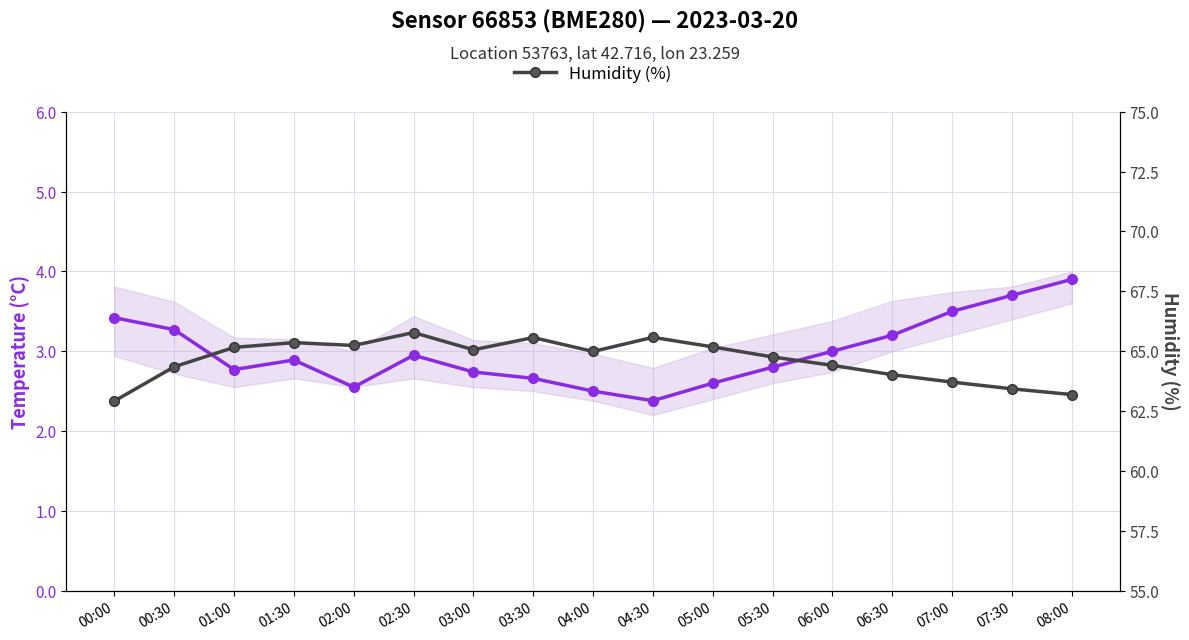

What position from the left is 01:00?

3